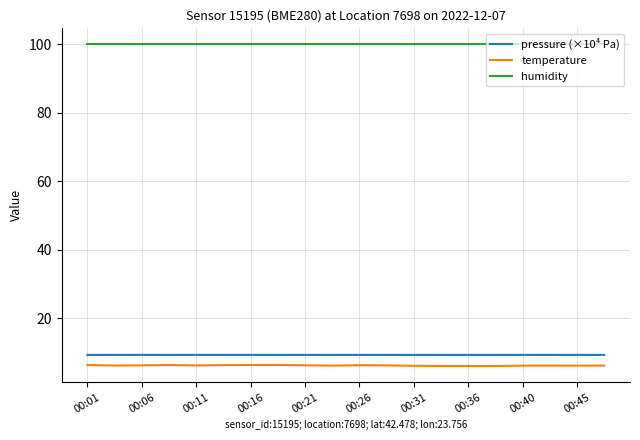

Which series has the largest total across all categories?

humidity